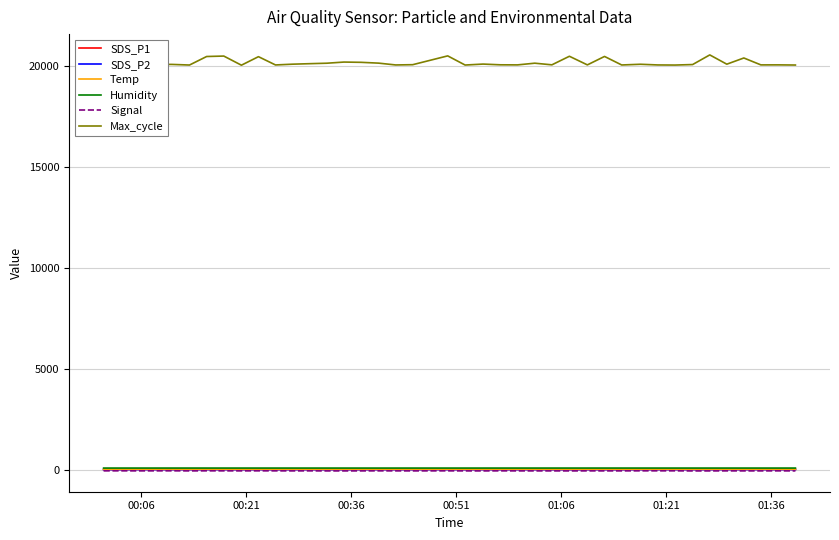

Which series has the largest total across all categories?

Max_cycle